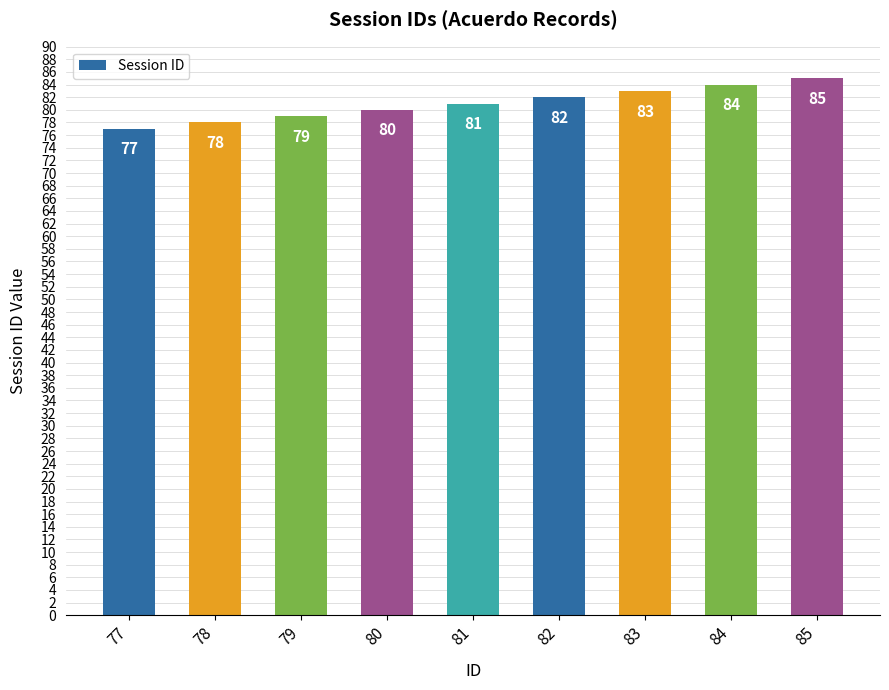

How many values are between 79 and 83?

5